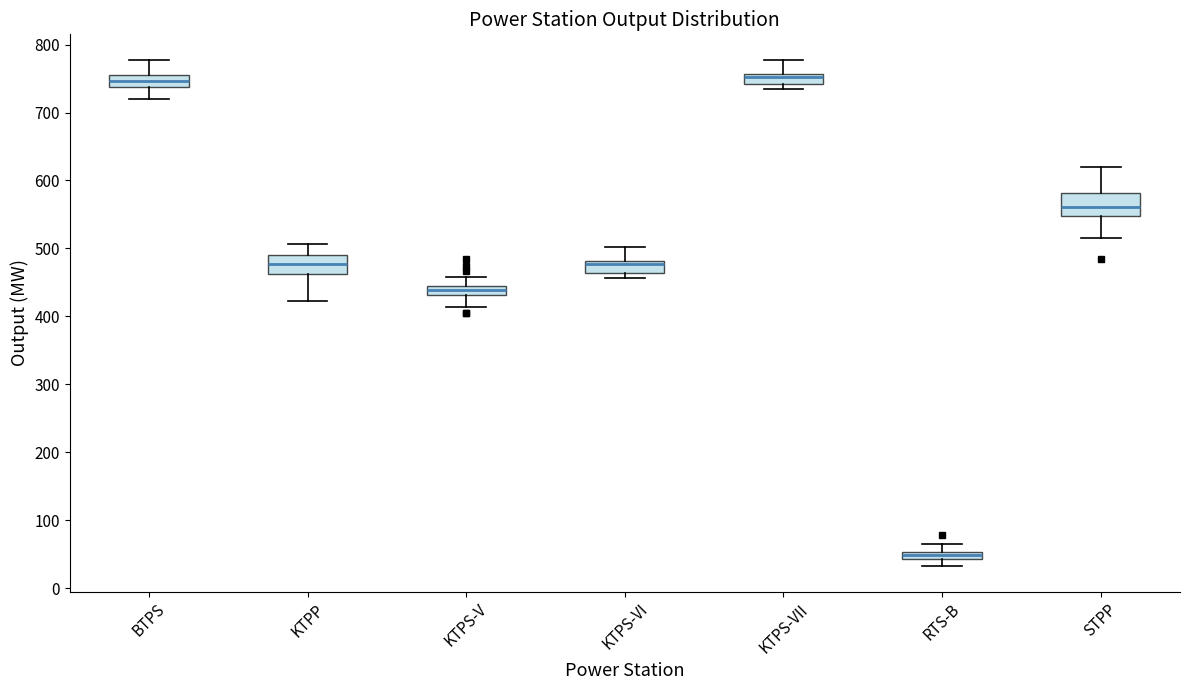

Which box's median line is the lowest?

RTS-B